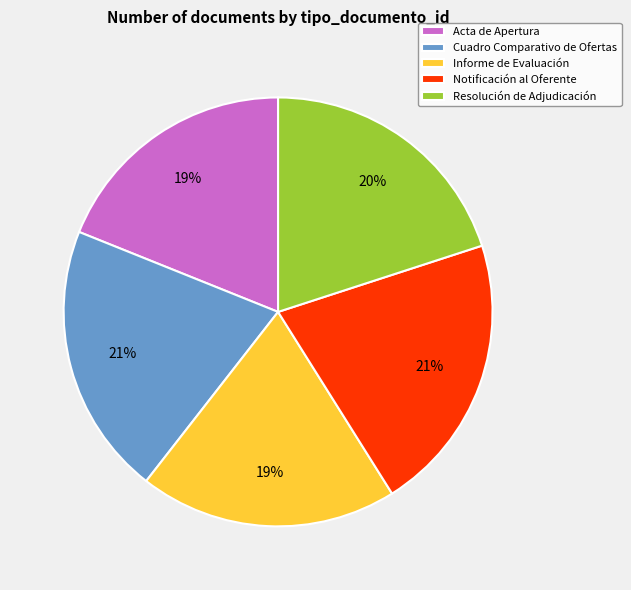

The Notificación al Oferente slice represents 21% of the pie. True or false?

True